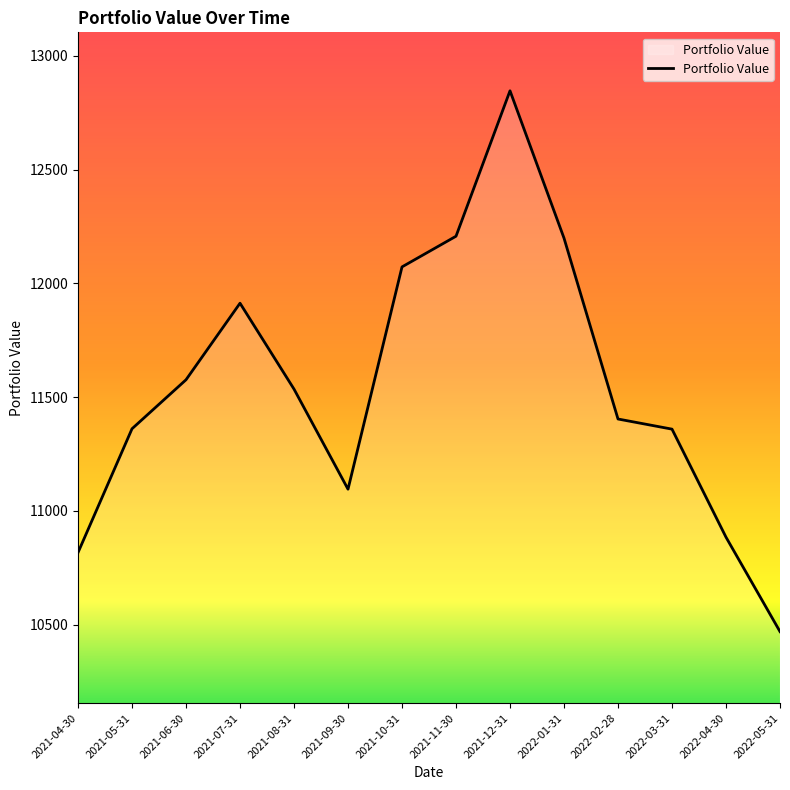

Is it true that the value at 2022-02-28 is 3672.3?

False